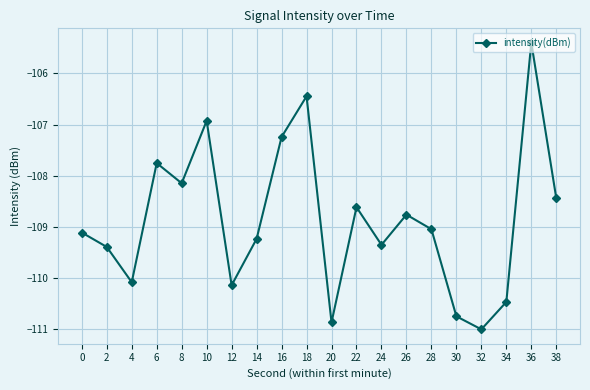

Does the chart display data point markers on the line(s)?

Yes